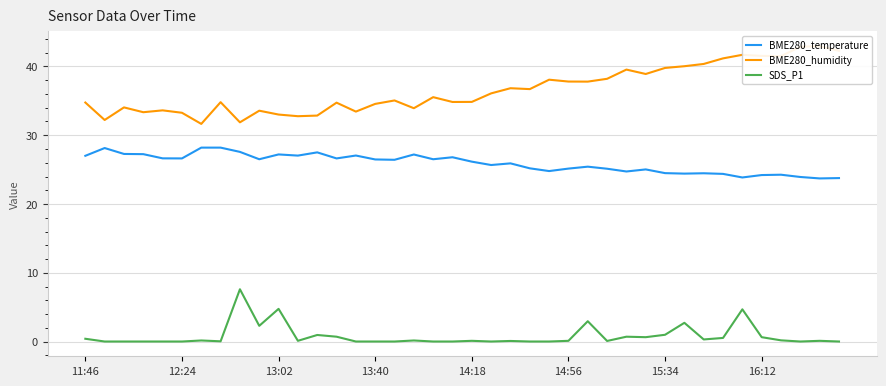

Where is BME280_humidity nearest to the value 37?

22